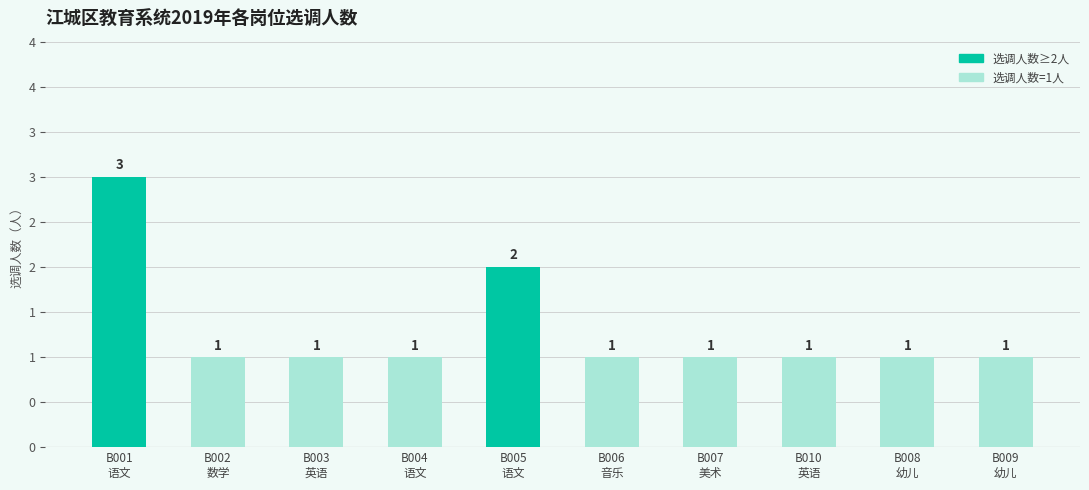

Does the chart contain any negative values?

No